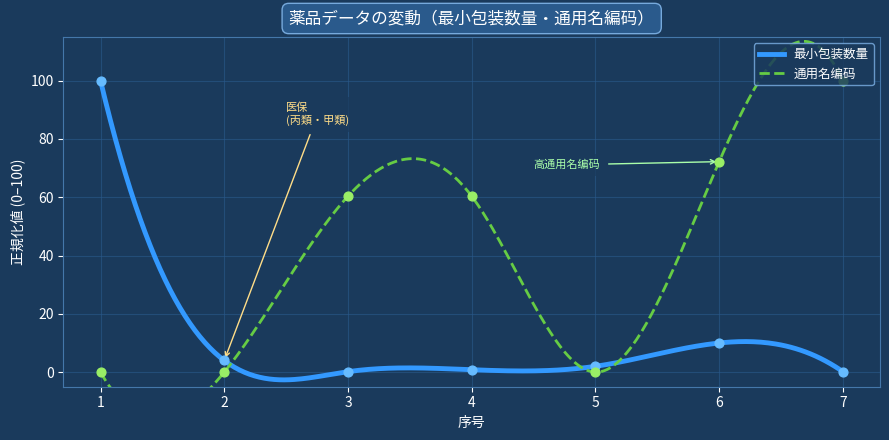

What are all the series names shown in the legend?

最小包装数量, 通用名编码